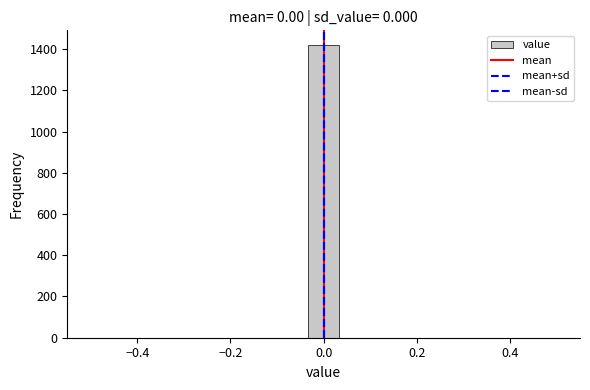

Read against the x-axis, roughly where is the centre of the tallest bar?

0.00